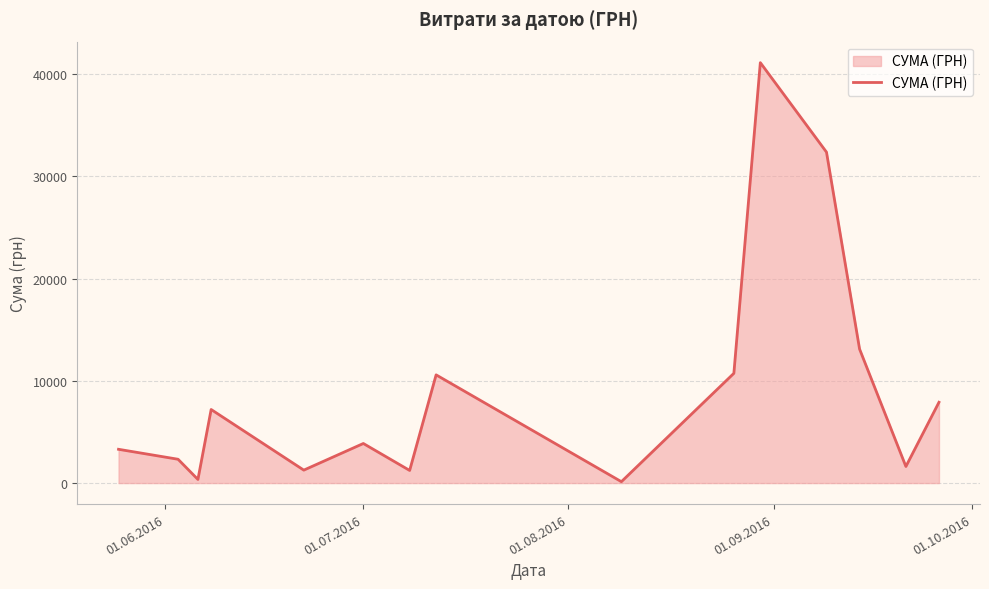

What is the difference between the maximum and minimum values?

40986.0